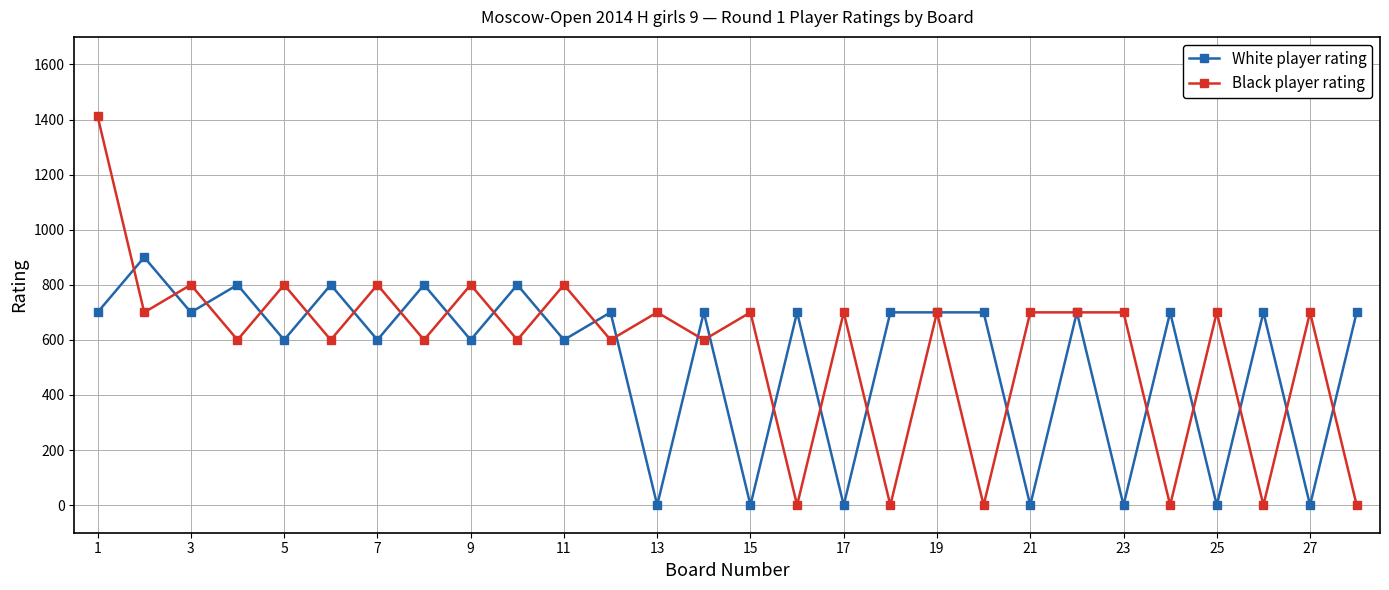

True or false: White player rating has more than 2 interior local peaks.

True